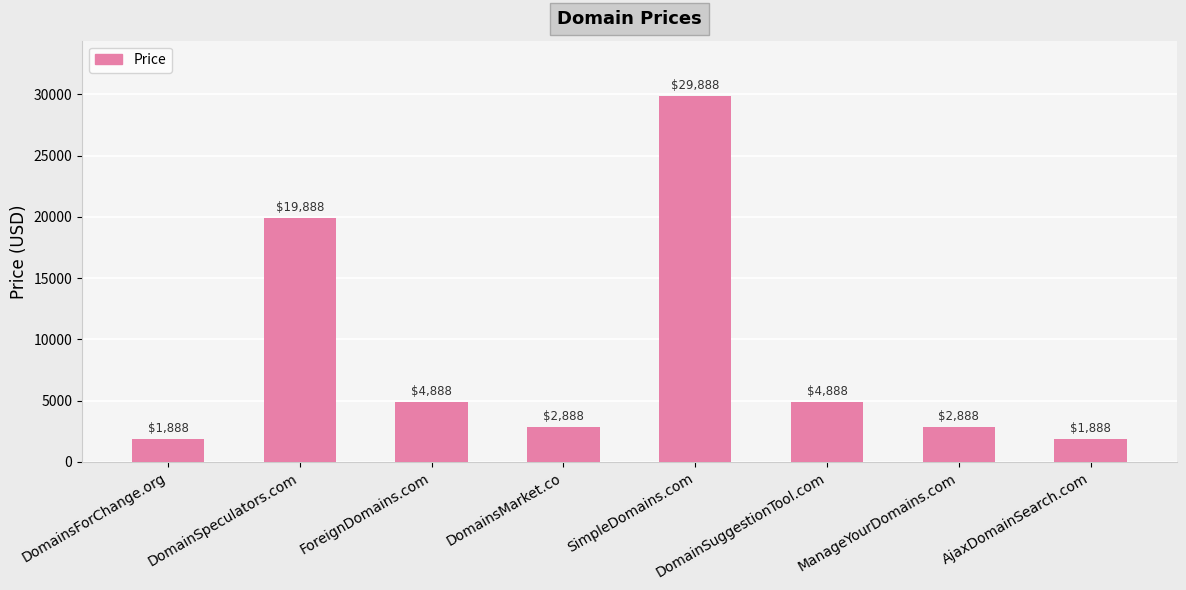

What is the label of the 5th bar from the left?

SimpleDomains.com